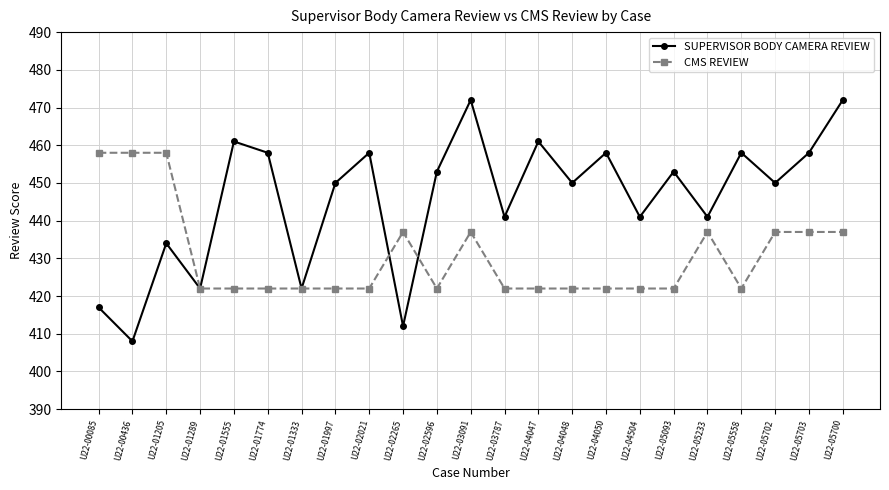

Rank the series at U22-04050 from highest to lowest value.

SUPERVISOR BODY CAMERA REVIEW, CMS REVIEW